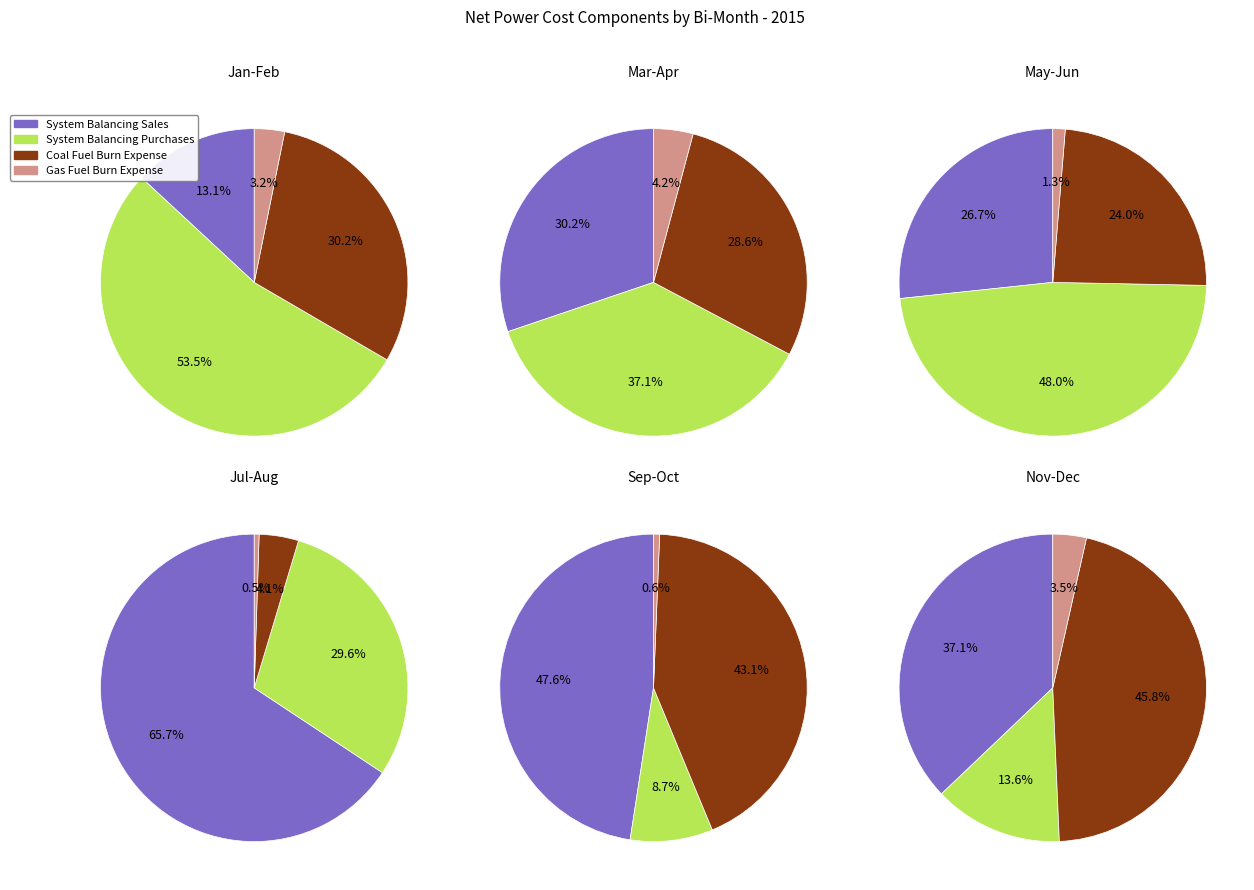

Count the number of slices in the pie.

4